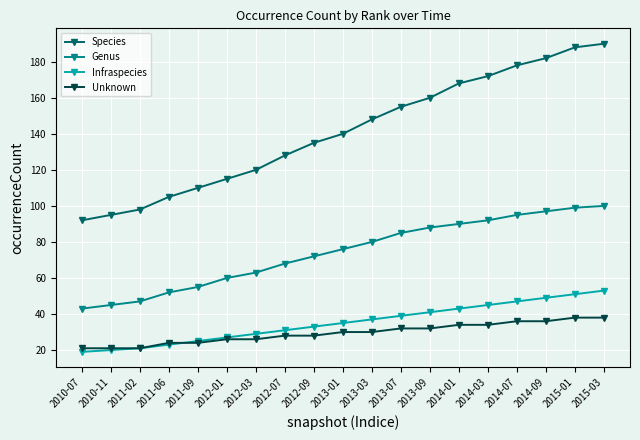

True or false: Genus and Species cross at least once.

False